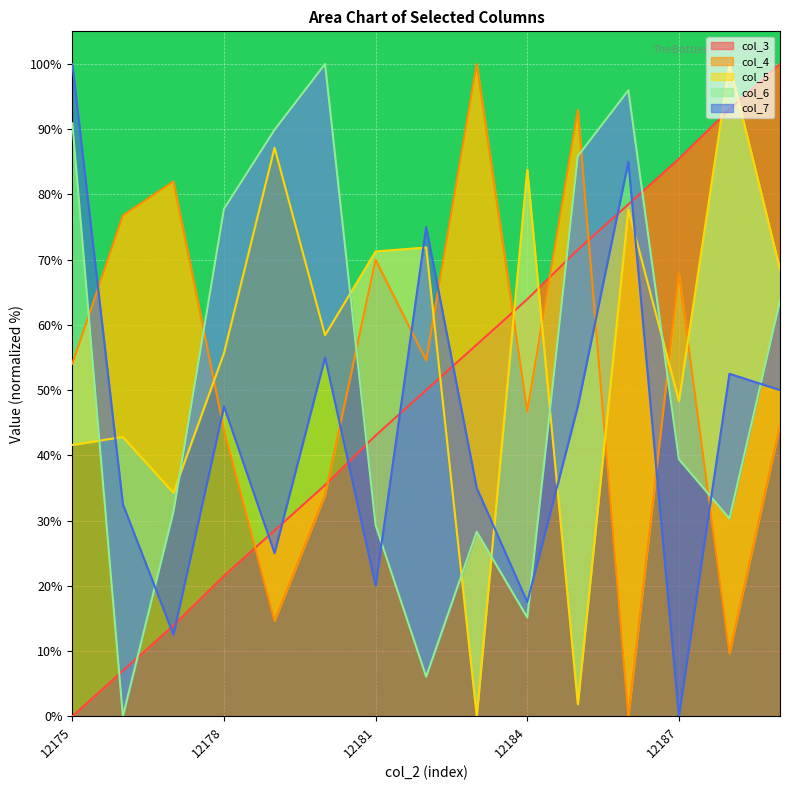

How many intersections are there between col_6 and col_4?

6